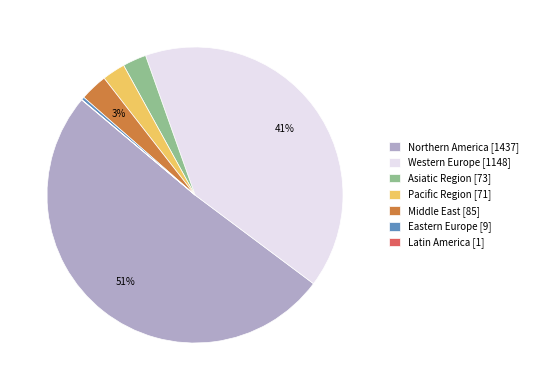

Combined, do Middle East [85] and Northern America [1437] account for over 50%?

Yes